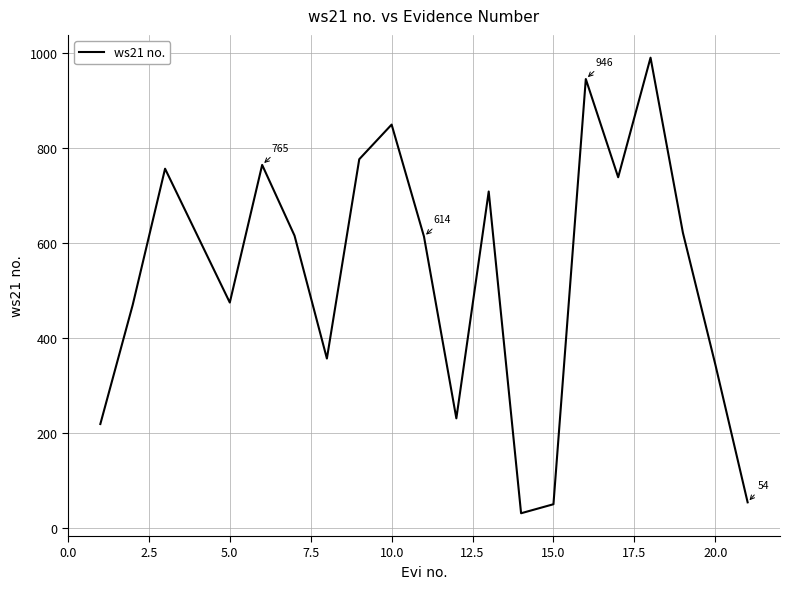

What is the difference between the maximum and minimum values?

960